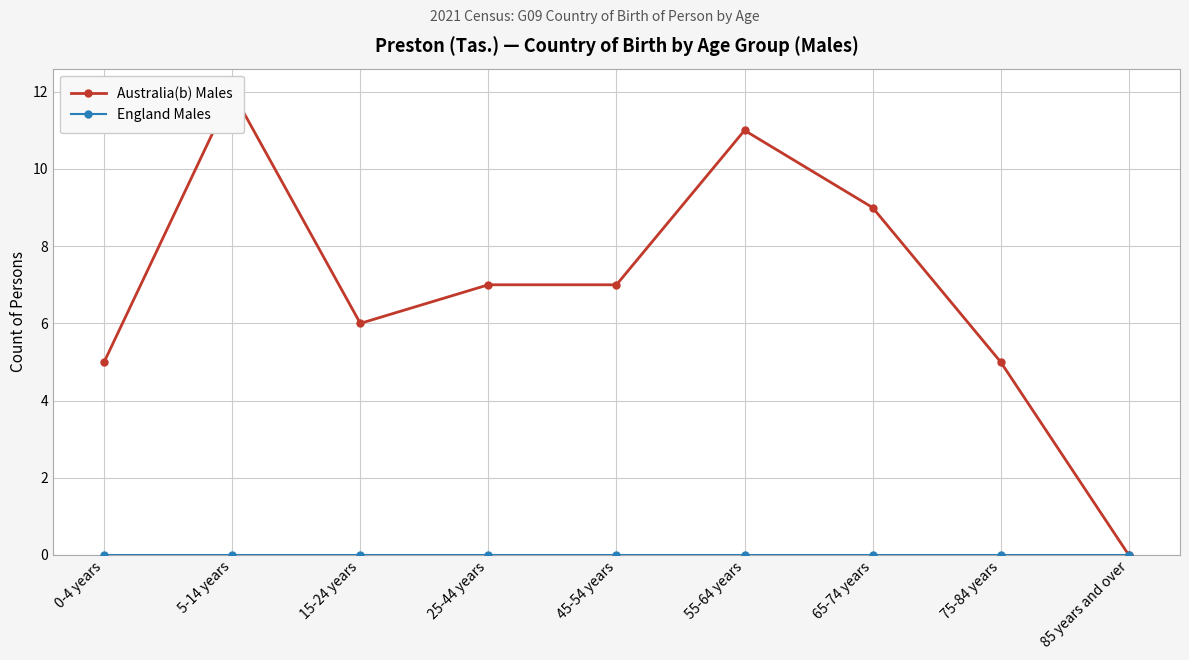

List the series in order of their overall mean, lowest first.

England Males, Australia(b) Males